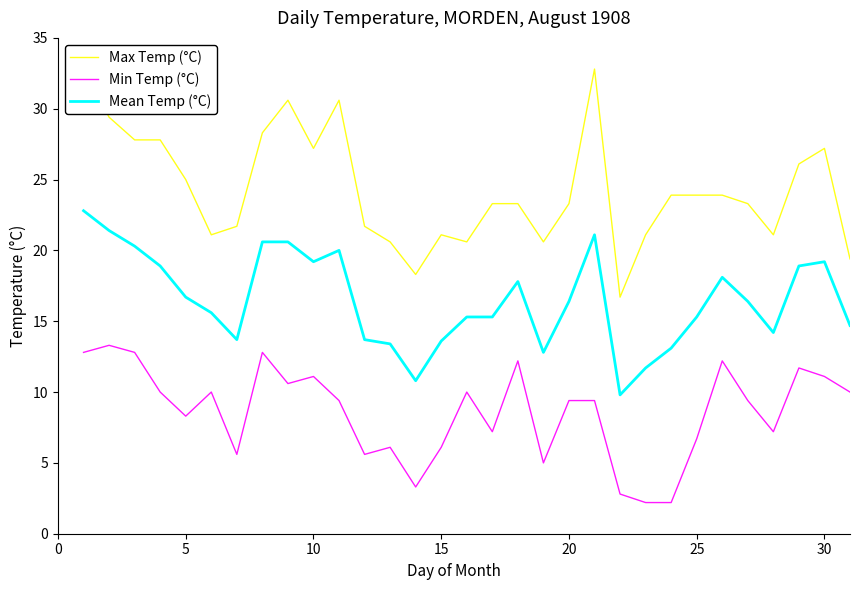

True or false: Max Temp (°C) and Min Temp (°C) cross at least once.

False